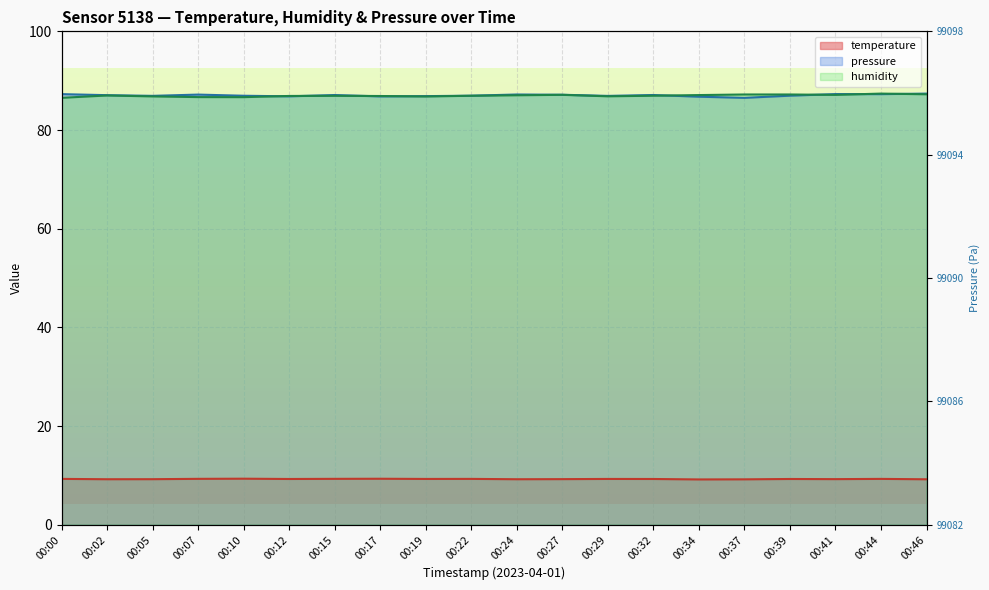

Where is the first local minimum for temperature?

00:02